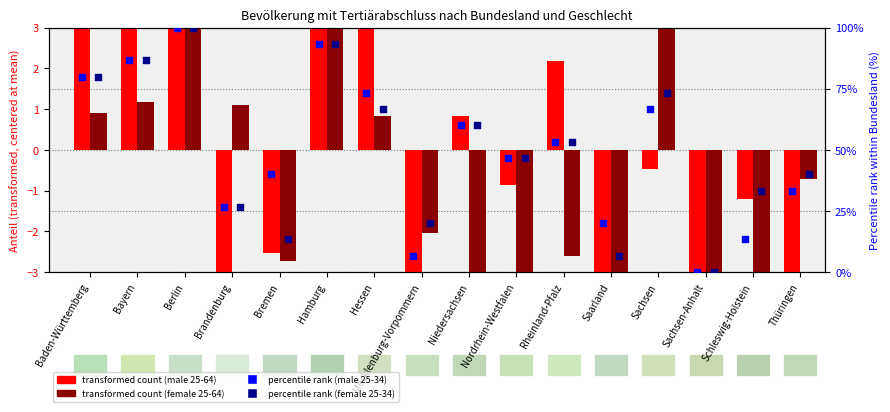

Which series has the largest total across all categories?

transformed count (male 25-64)